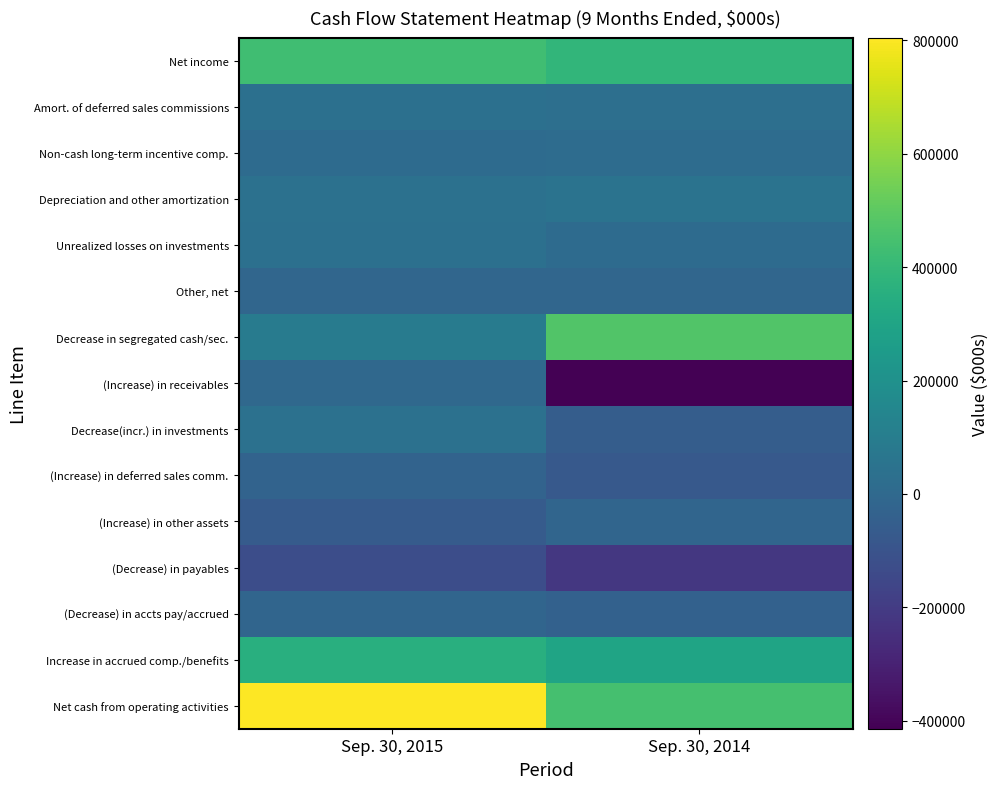

Which series has the largest total across all categories?

Net cash from operating activities